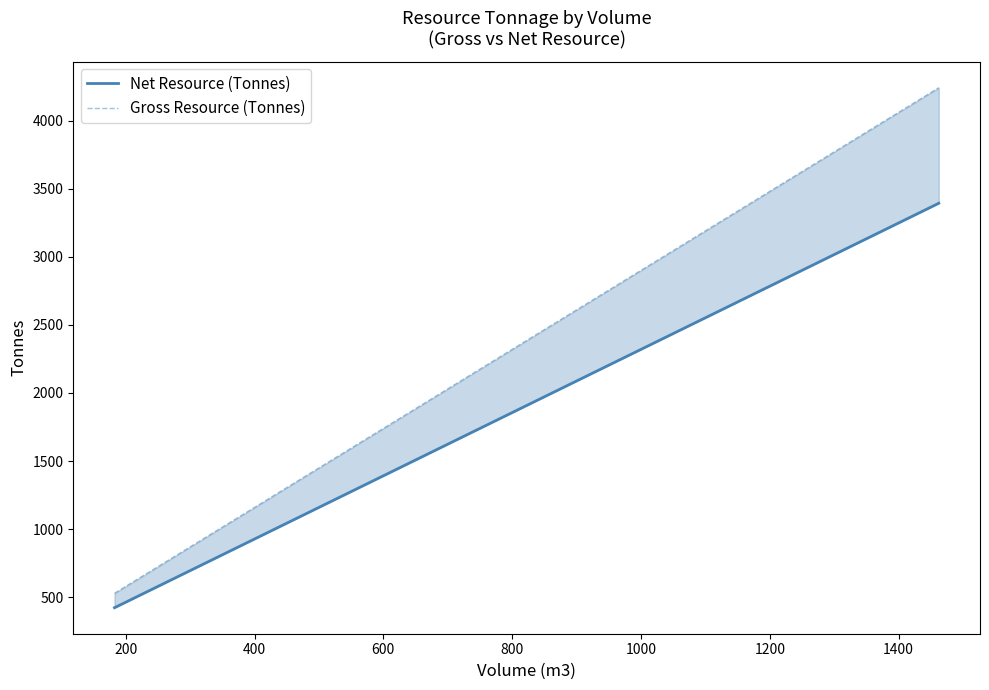

What are all the series names shown in the legend?

Net Resource (Tonnes), Gross Resource (Tonnes)